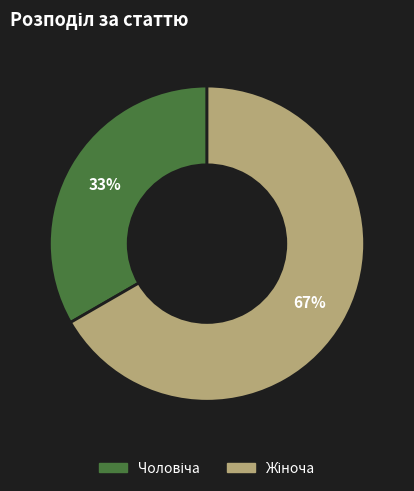

Does any single category account for the majority?

Yes